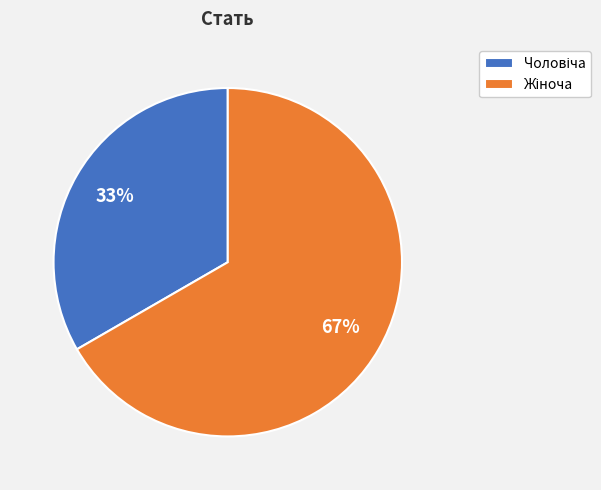

To the nearest percent, what is the average slice percentage?

50%